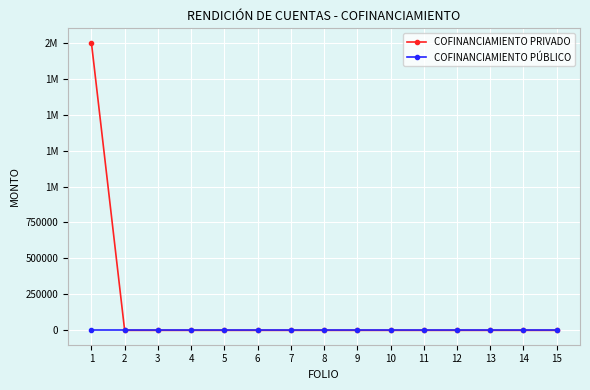

Is this an area chart (filled region under the line)?

No